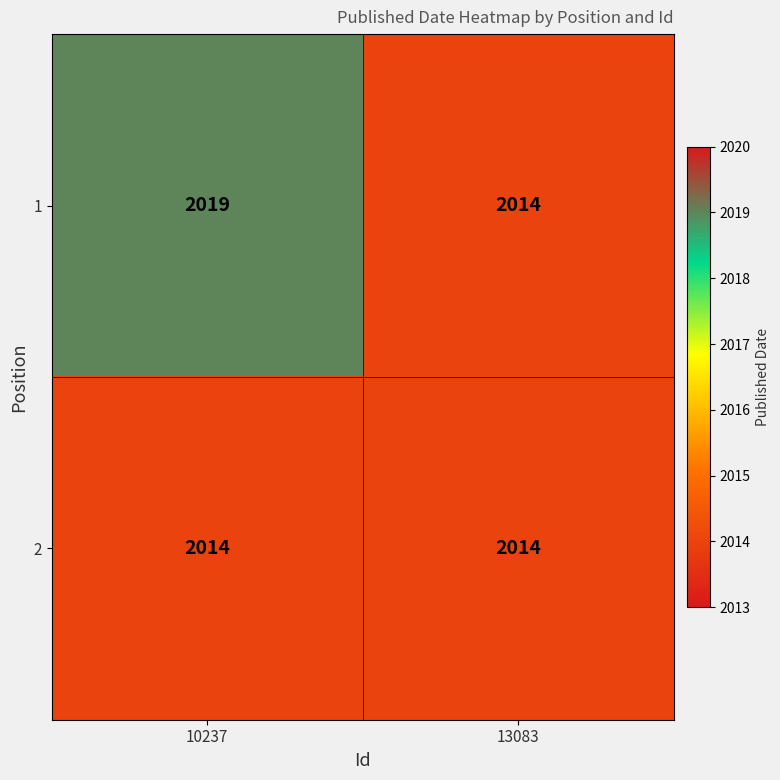

At how many categories does at least one series exceed 2016?

1